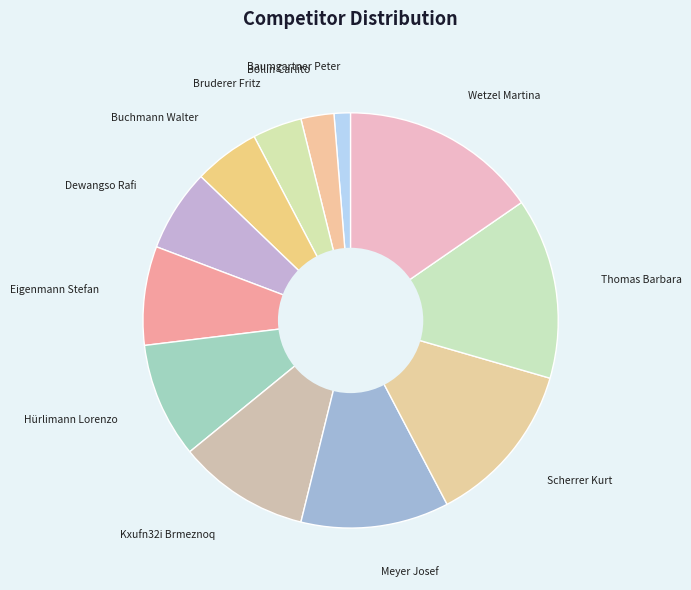

Count the number of slices in the pie.

12